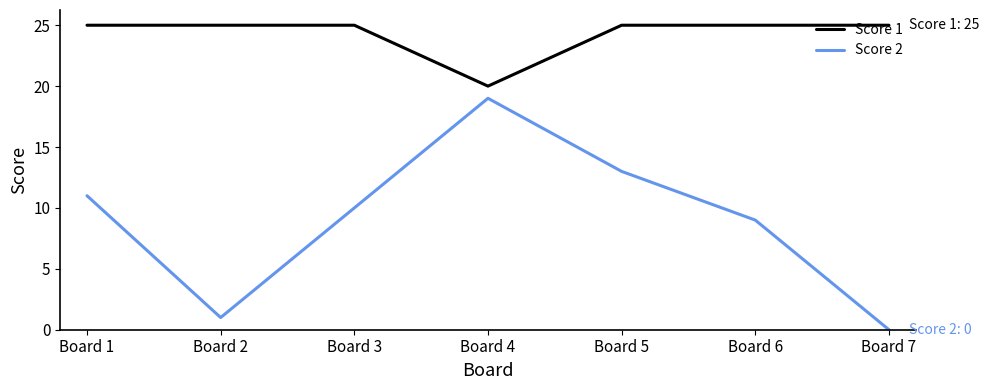

How many values in the Score 2 series are below 10?

3